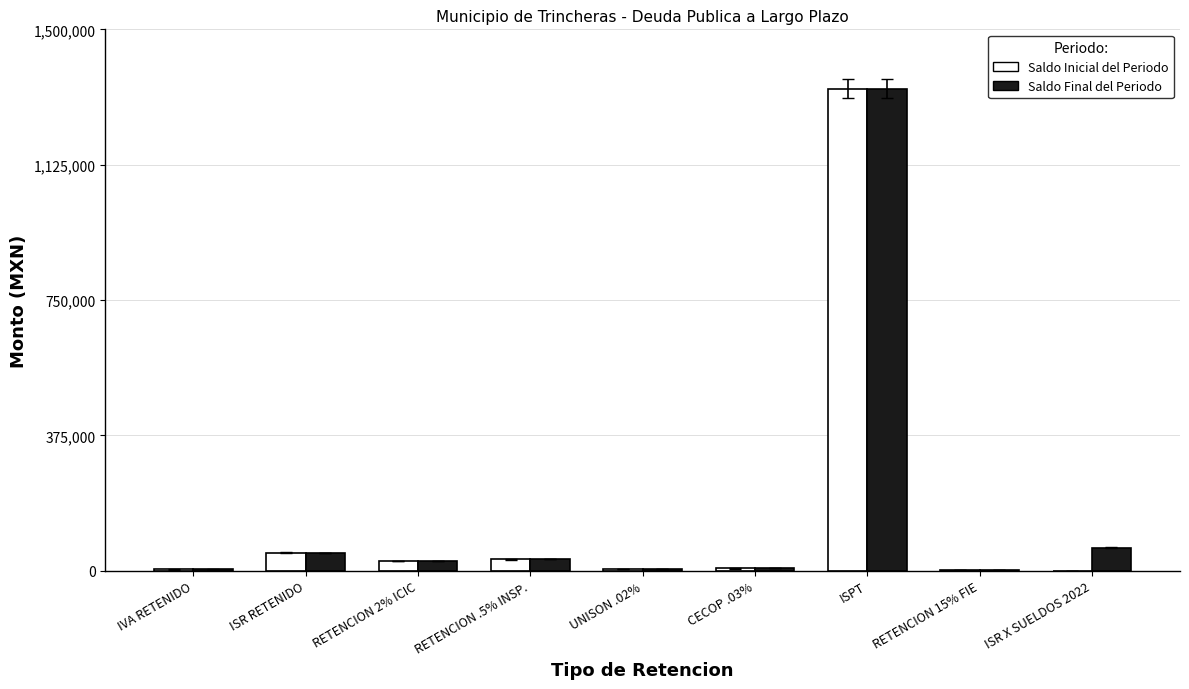

Are the bars horizontal?

No